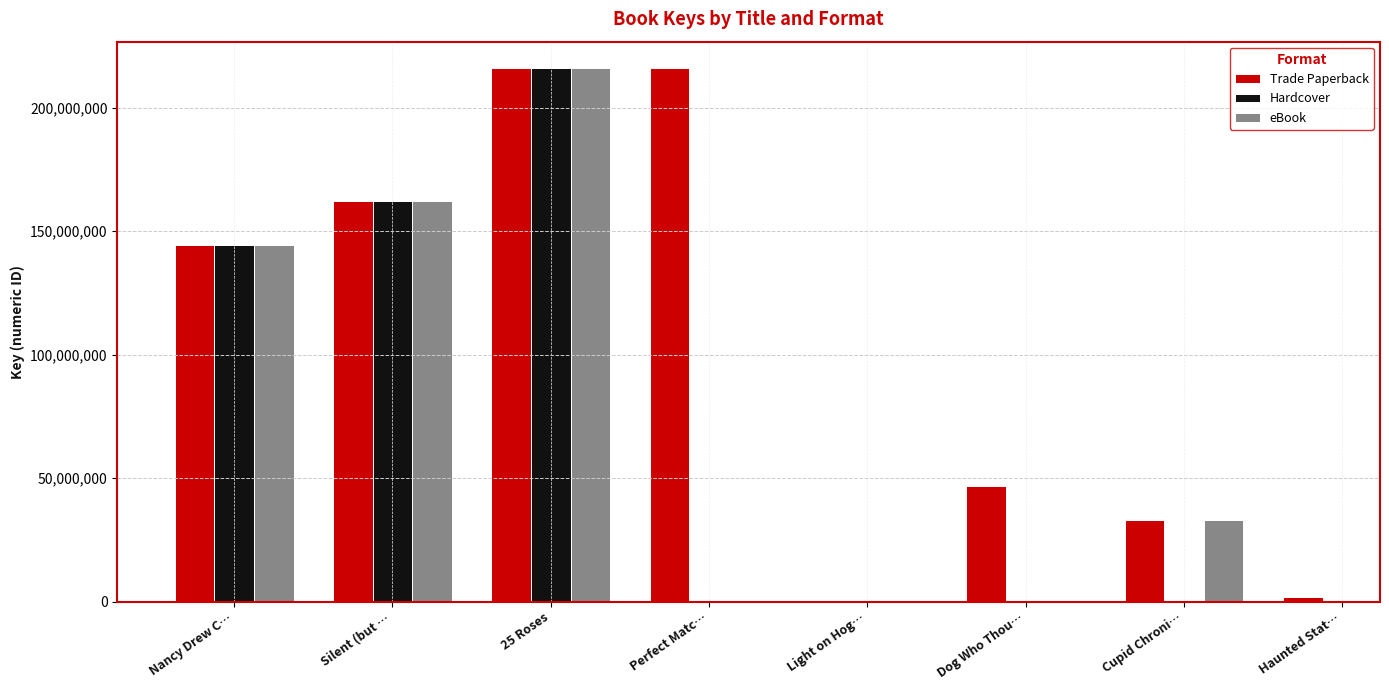

At which label does Hardcover reach its minimum?

Nancy Drew C…